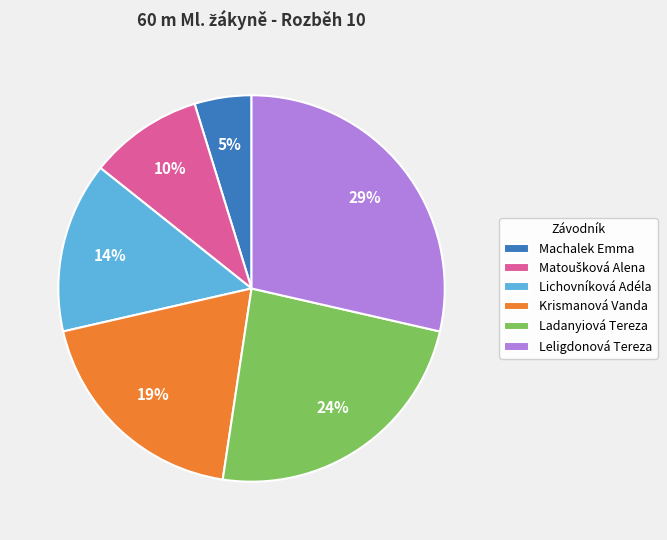

Which has a higher value, Lichovníková Adéla or Krismanová Vanda?

Krismanová Vanda